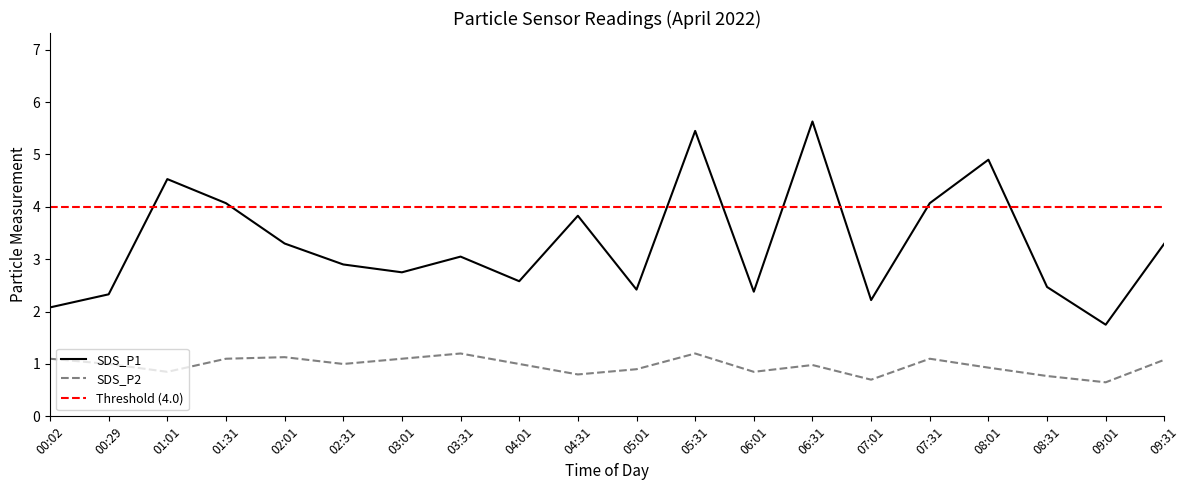

What is the maximum value for SDS_P2?

1.2